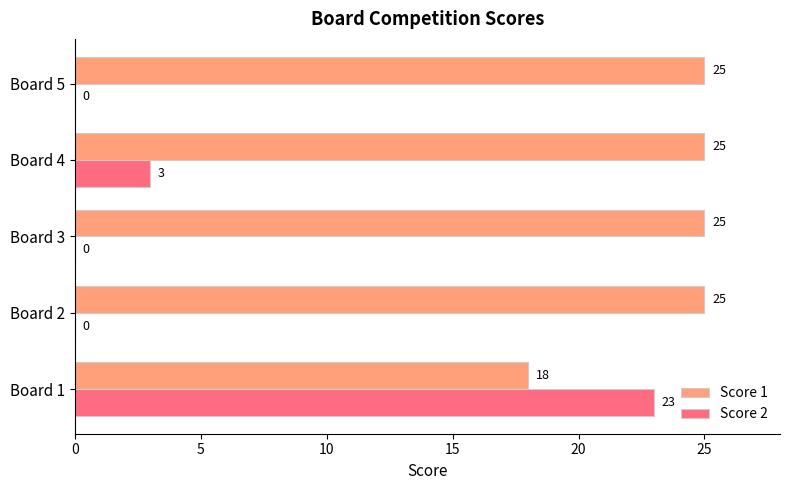

Which category has the highest value in the Score 2 series?

Board 1